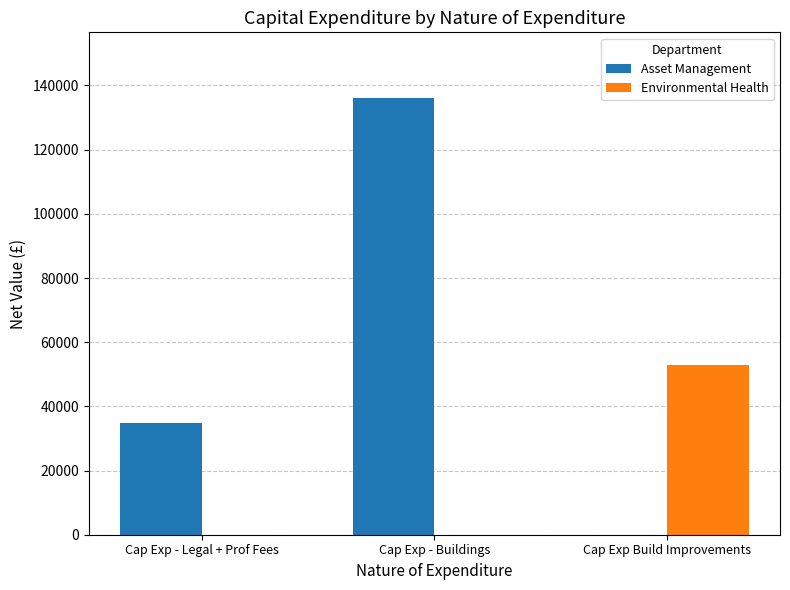

Which series has the largest total across all categories?

Asset Management